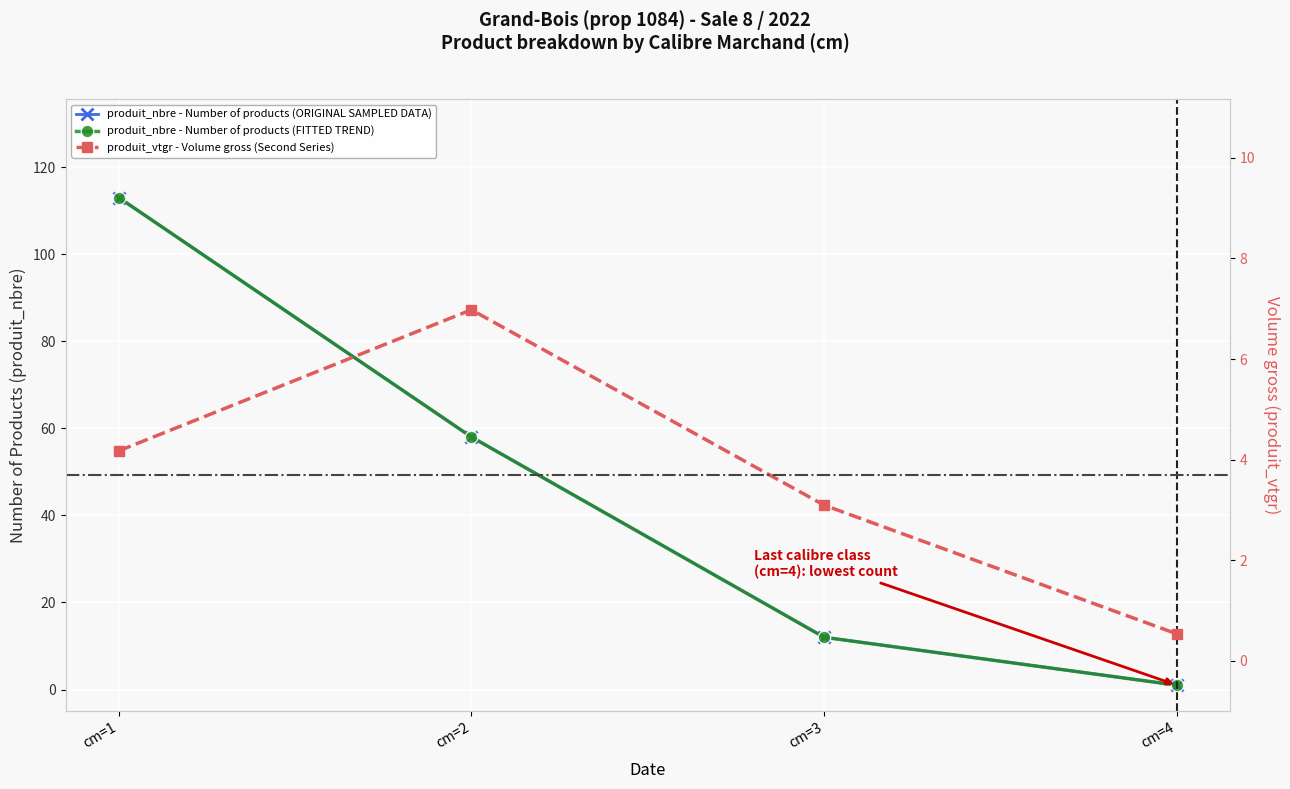

Which series has the largest range (max minus min)?

produit_nbre